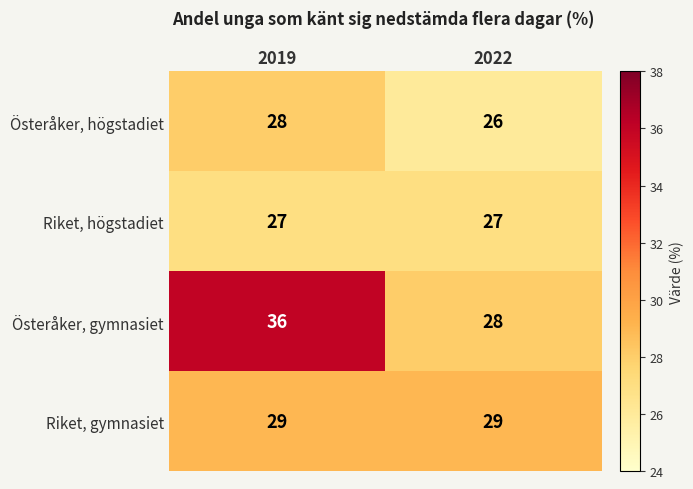

Reading left to right, transcribe all the data shown in this chart.

Österåker, högstadiet: 2019=28	2022=26
Riket, högstadiet: 2019=27	2022=27
Österåker, gymnasiet: 2019=36	2022=28
Riket, gymnasiet: 2019=29	2022=29